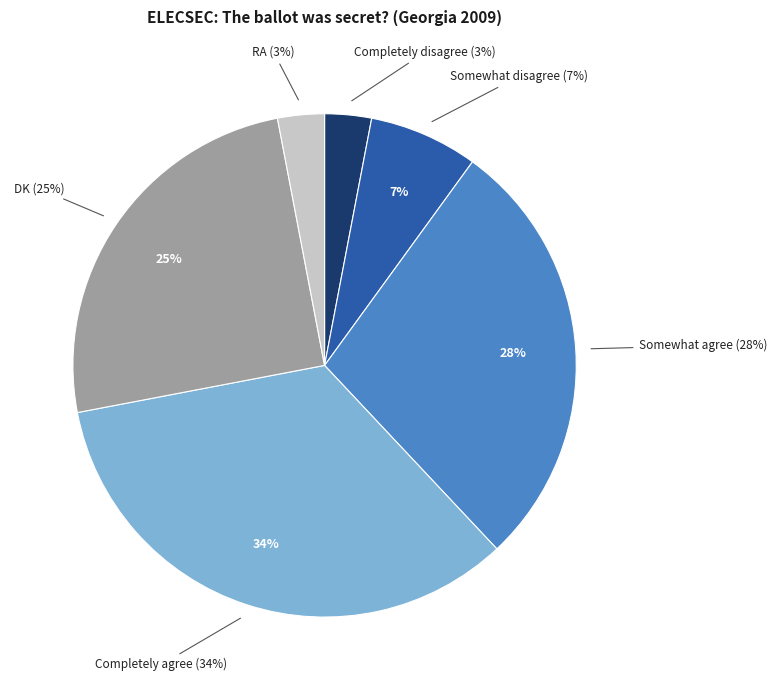

Which category has the biggest portion of the pie?

Completely agree